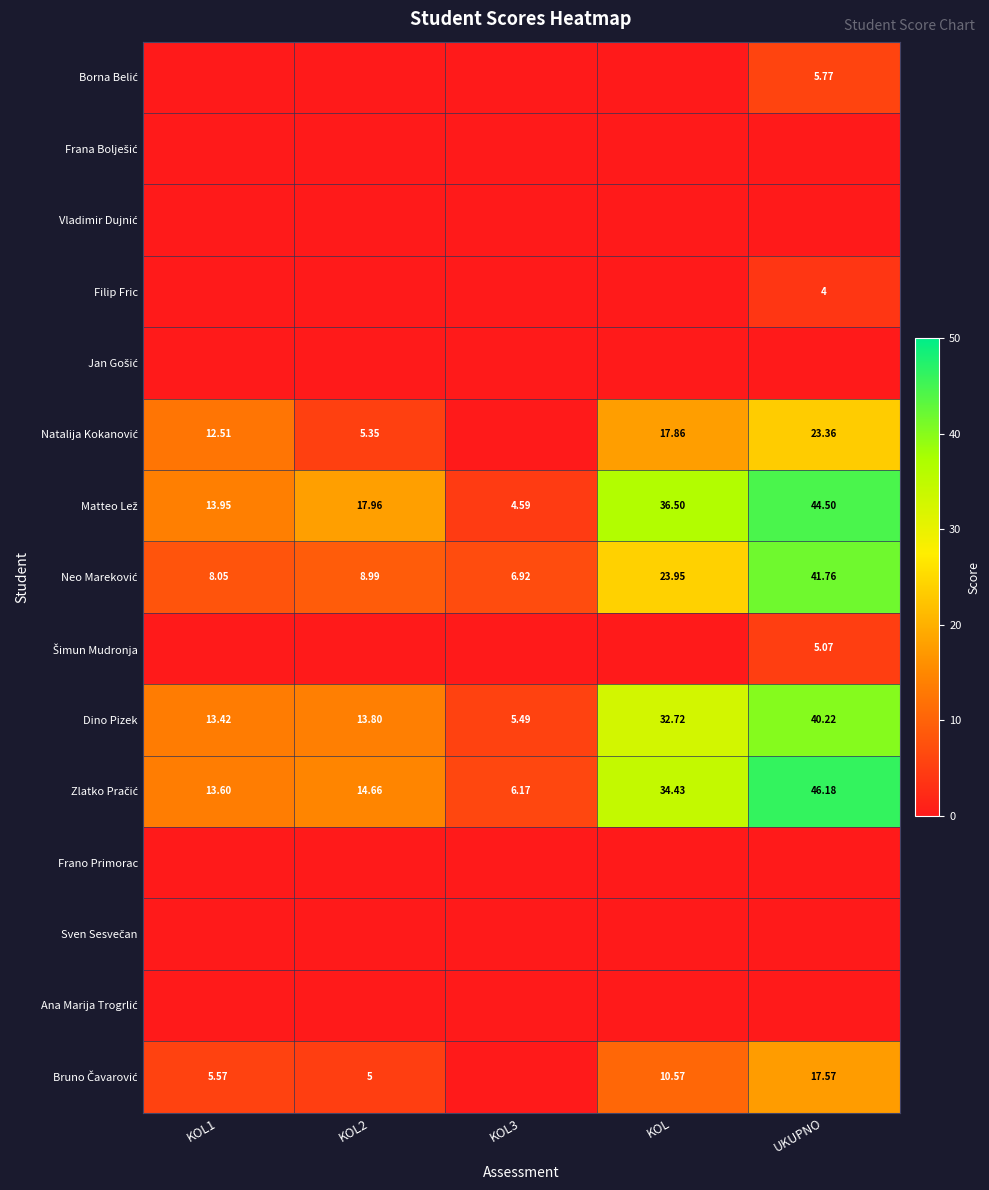

The value of Filip Fric at KOL3 is 0.0. True or false?

True